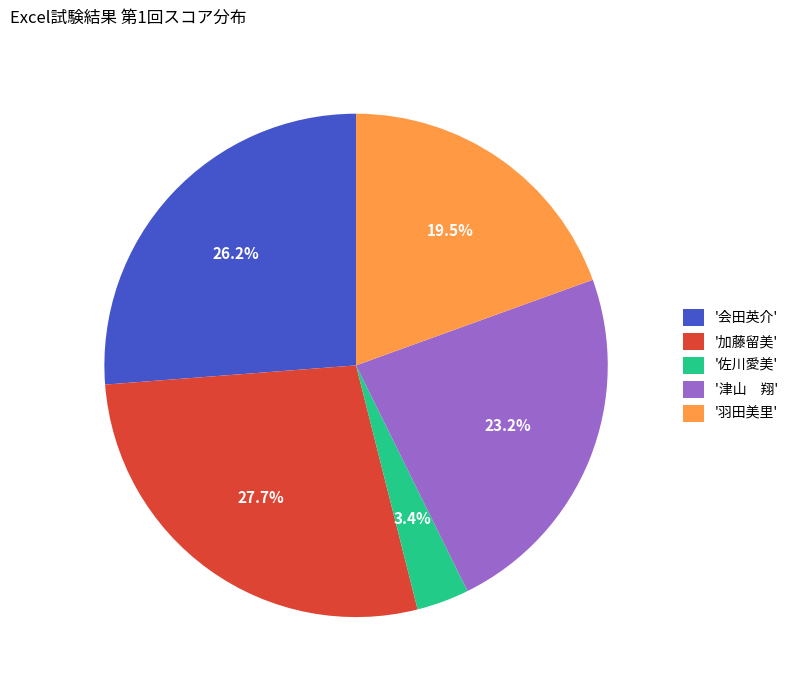

To the nearest percent, what is the average slice percentage?

20%